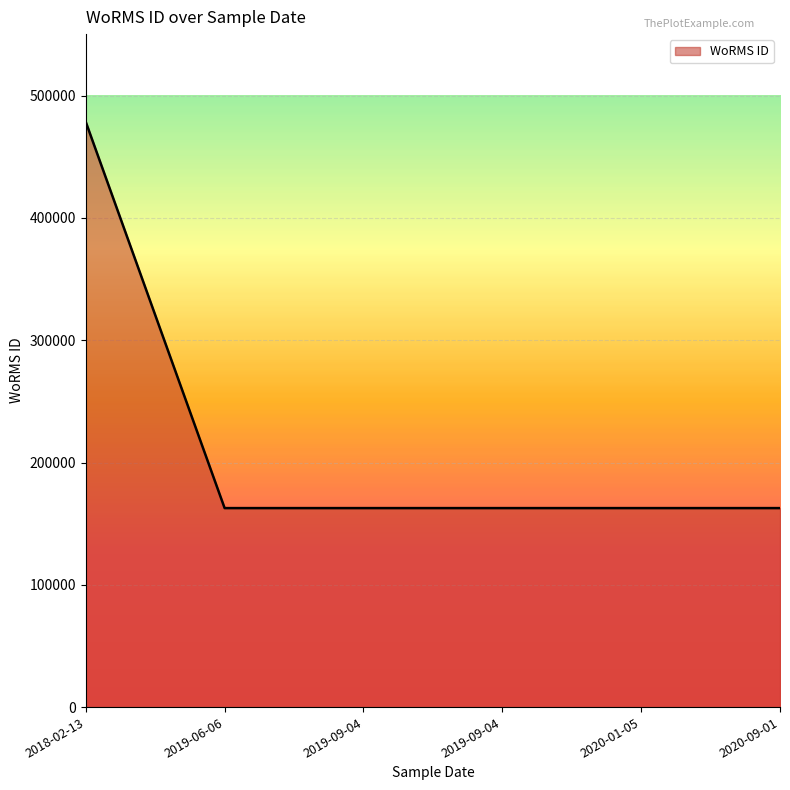

Which category has the lowest value across all series?

2019-06-06